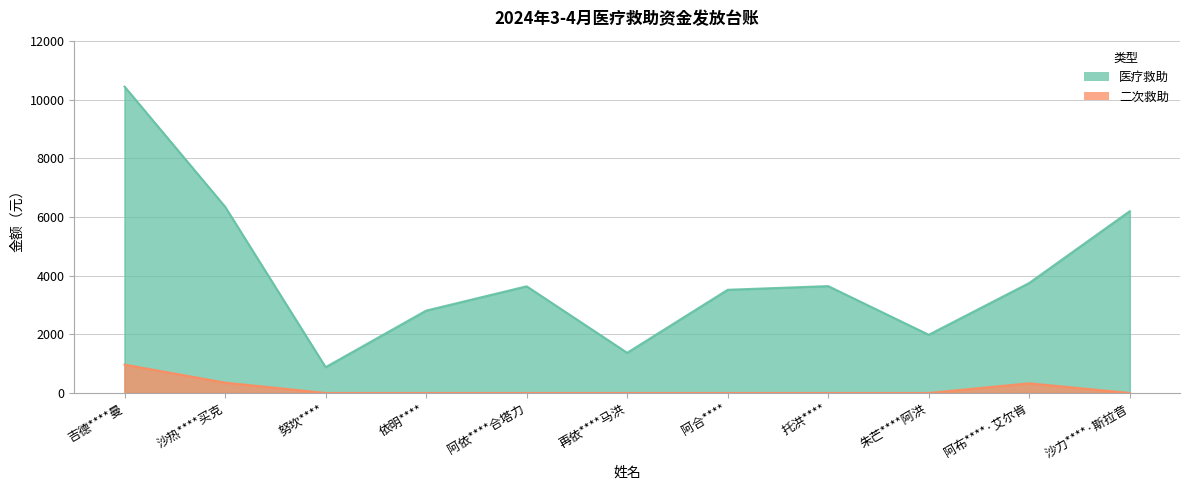

Reading right to left, extract all data points from this chart.

医疗救助: 6195.9	3748.4	1983.5	3642.3	3517.1	1369.4	3635.8	2806.5	879.3	6349.1	10441.6
二次救助: 0.0	329.4	0.0	0.0	0.0	0.0	0.0	0.0	0.0	352.4	966.2